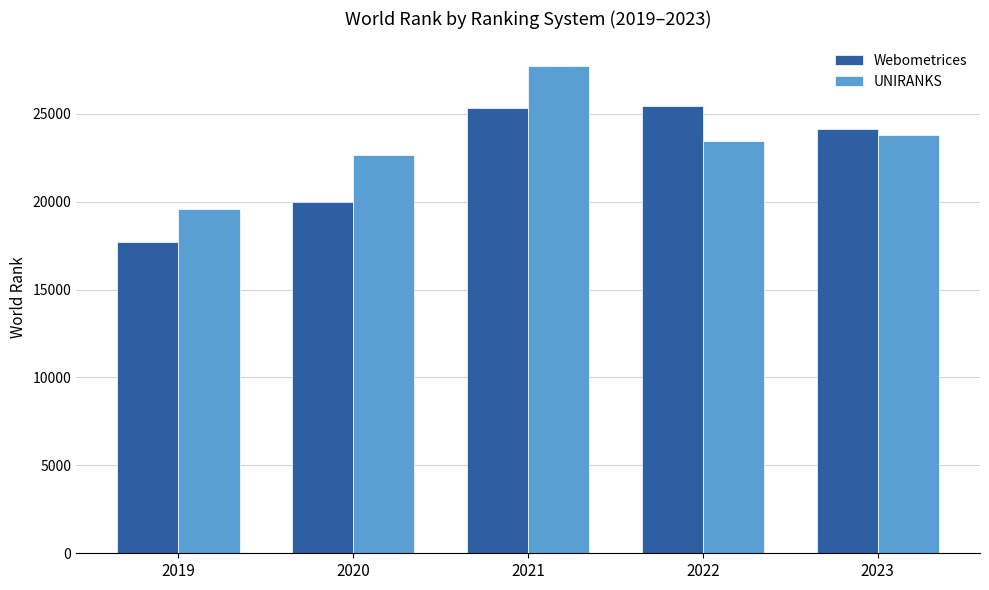

At how many categories does at least one series exceed 27581?

1